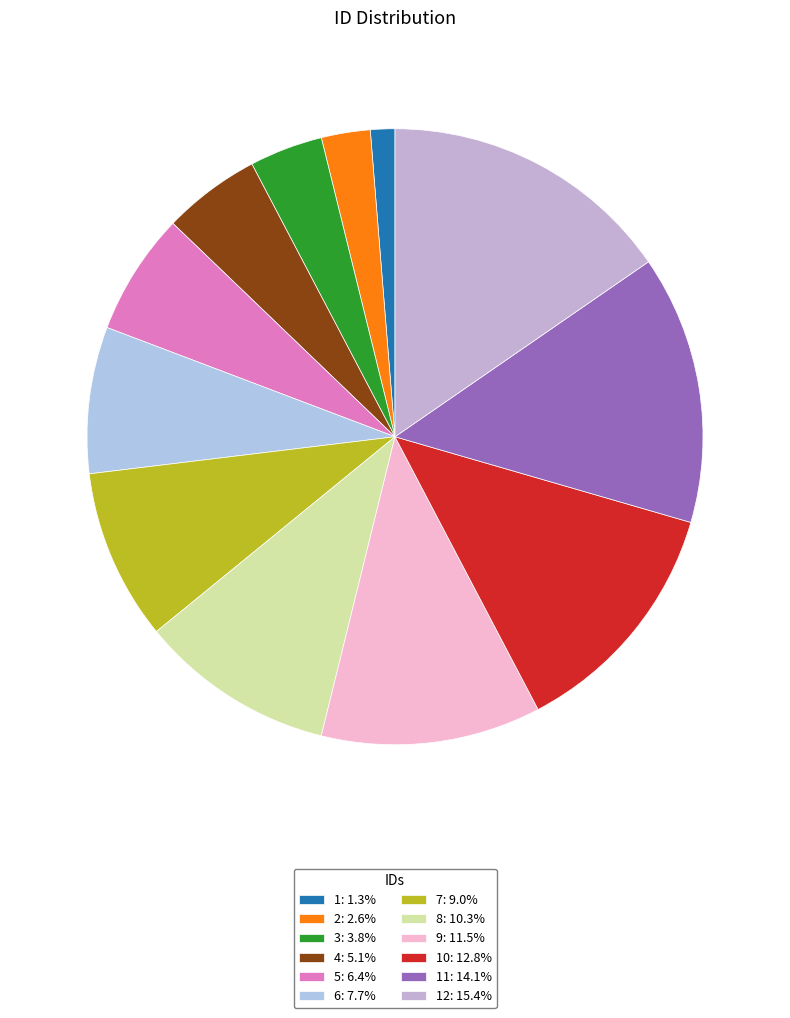

How many segments does this pie chart have?

12